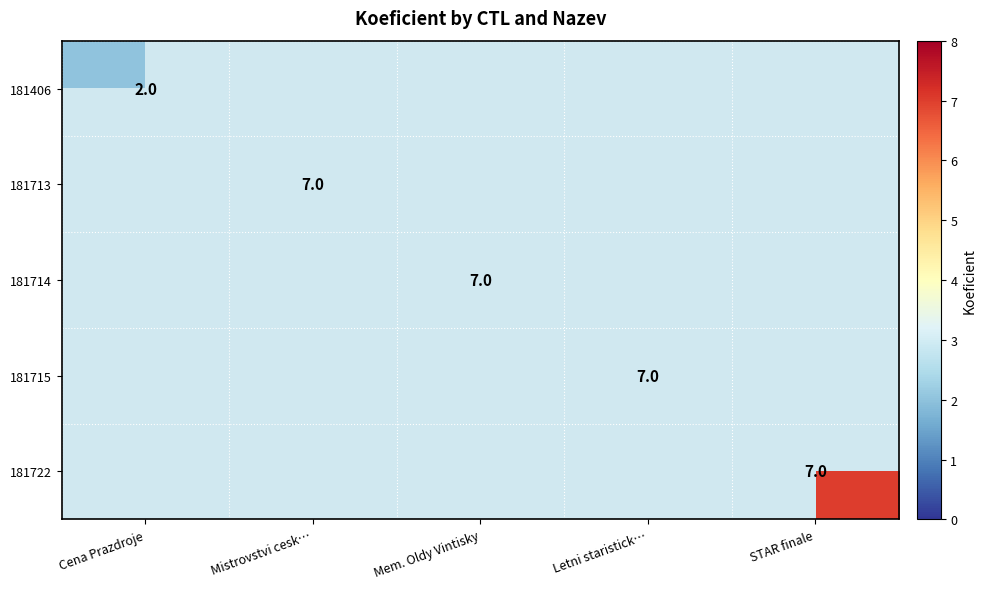

True or false: 181715 has a value of 7 at Letni staristick….

True